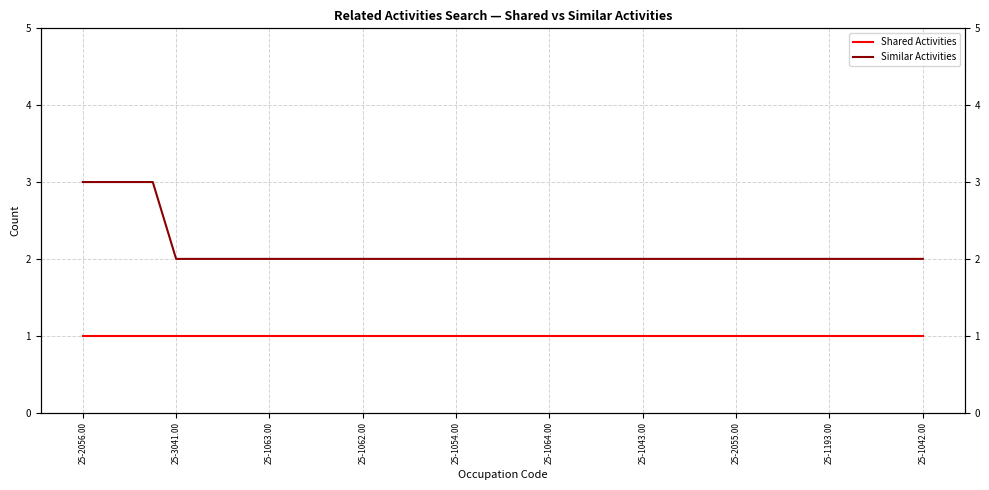

At which label does Similar Activities reach its peak?

25-2056.00